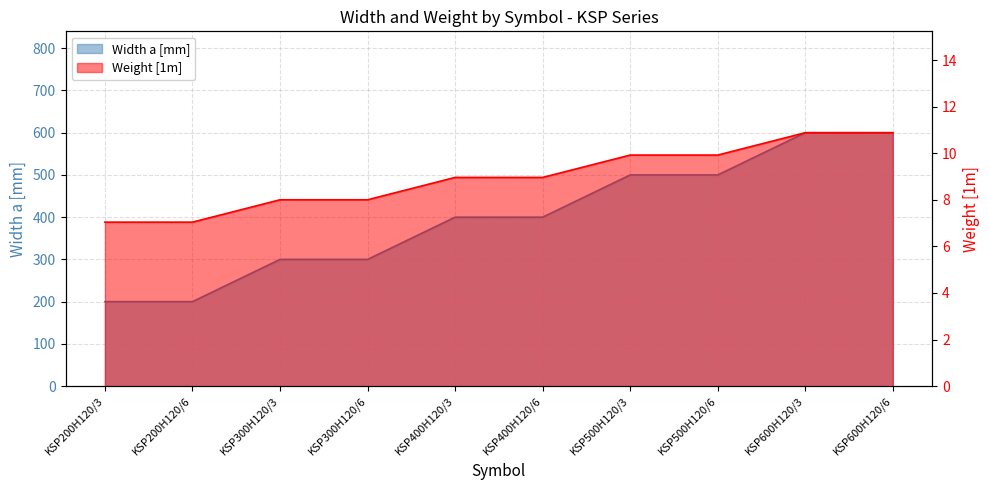

The value of Width a [mm] at KSP400H120/6 is 13.7. True or false?

False